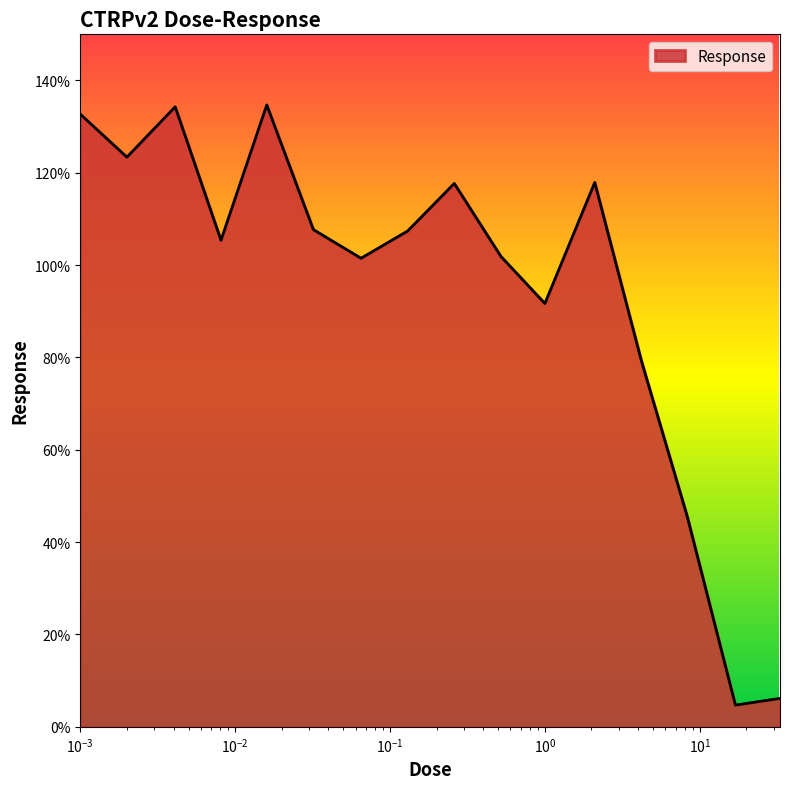

What is the maximum value shown in the chart?

134.7